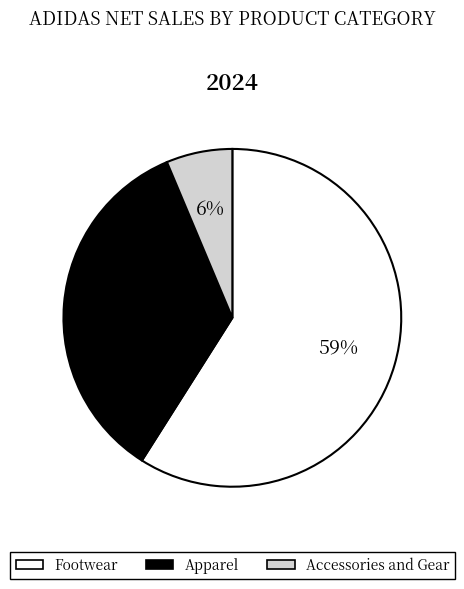

What is the ratio of the value at Apparel to the value at Footwear?

0.6